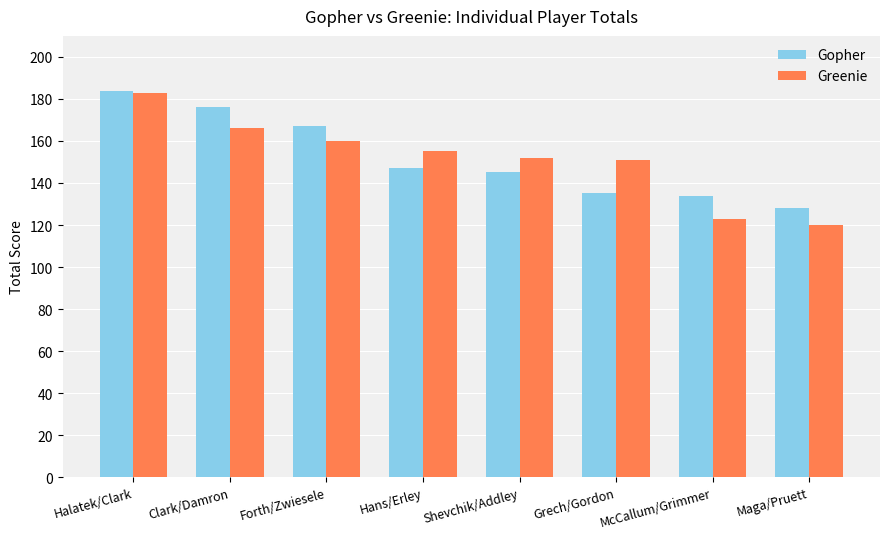

Read the Gopher value at McCallum/Grimmer.

134